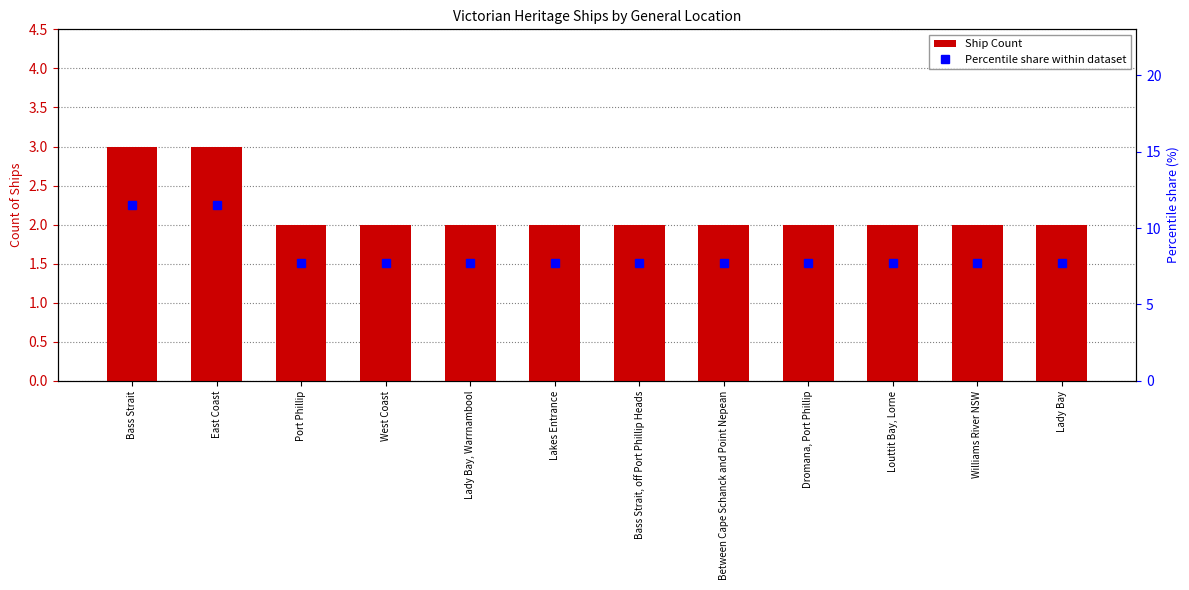

Rank the series by their maximum value, from highest to lowest.

Percentile share within dataset, Ship Count